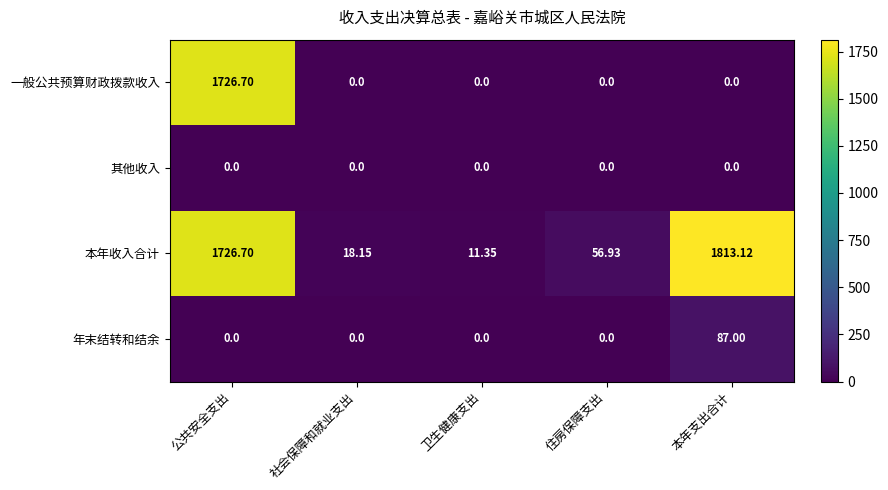

Which series changed the most between 公共安全支出 and 社会保障和就业支出?

一般公共预算财政拨款收入